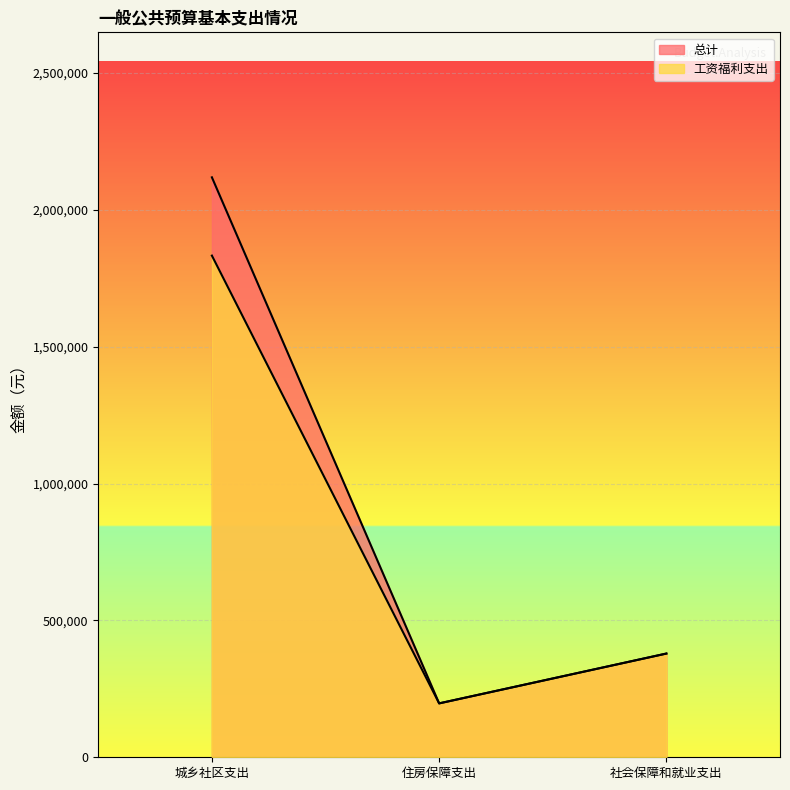

Rank the series at 住房保障支出 from highest to lowest value.

总计, 工资福利支出